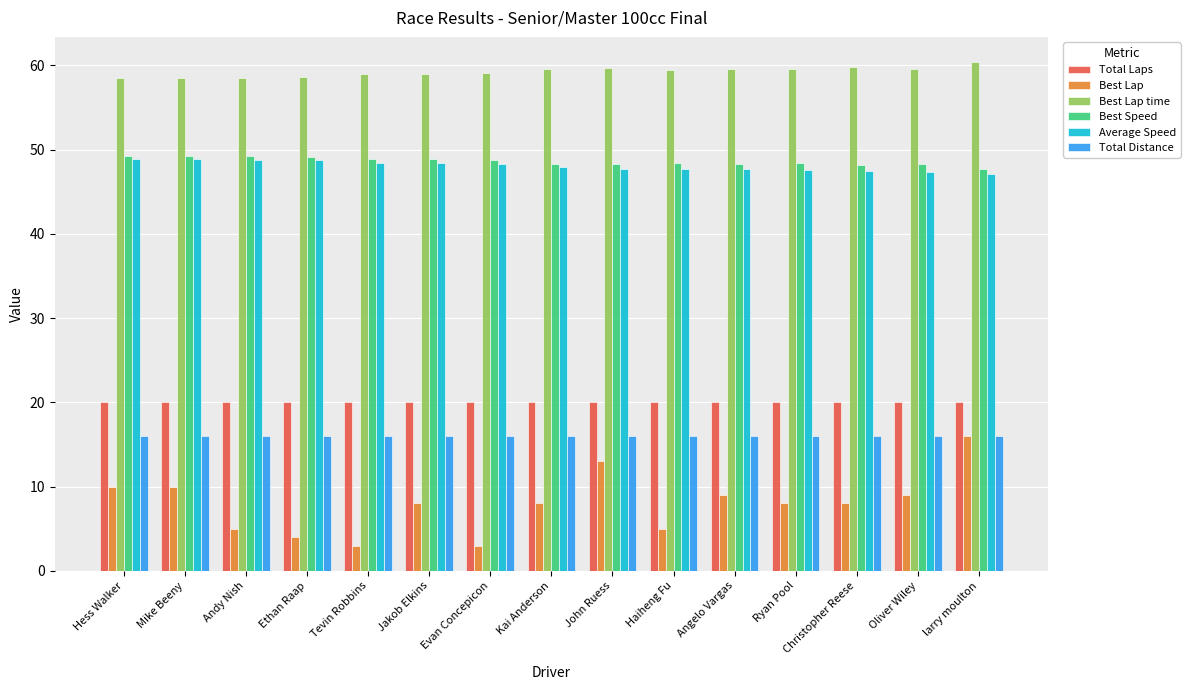

The Total Laps series shows 20.0 at John Ruess. True or false?

True